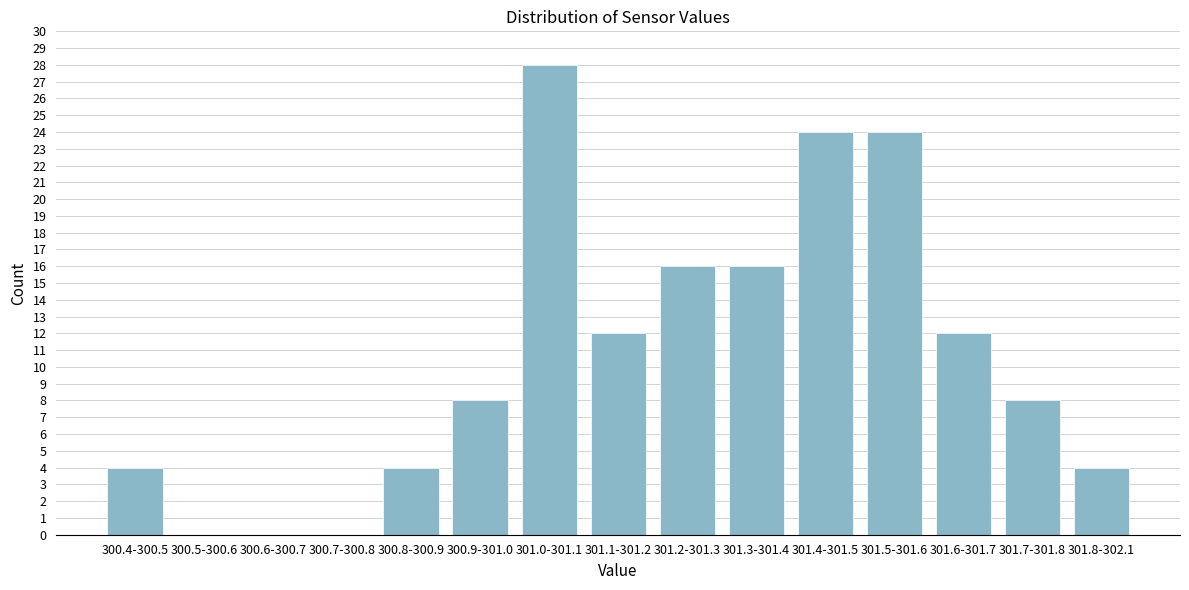

Reading left to right, list all the values displayed in this chart.

300.4-300.5=4	300.5-300.6=0	300.6-300.7=0	300.7-300.8=0	300.8-300.9=4	300.9-301.0=8	301.0-301.1=28	301.1-301.2=12	301.2-301.3=16	301.3-301.4=16	301.4-301.5=24	301.5-301.6=24	301.6-301.7=12	301.7-301.8=8	301.8-302.1=4